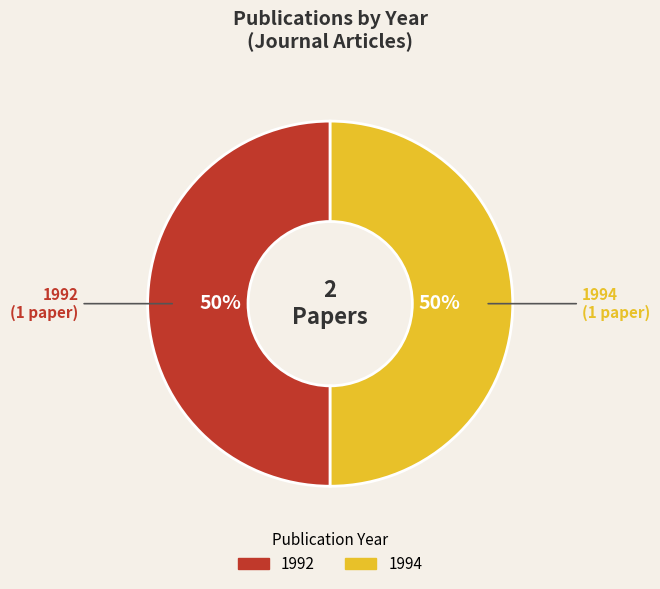

To the nearest percent, what is the average slice percentage?

50%